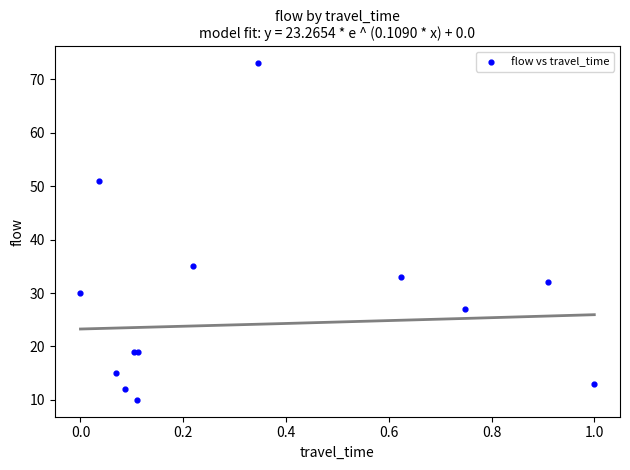

What Y value in the scatter plot is closest to 41?

35